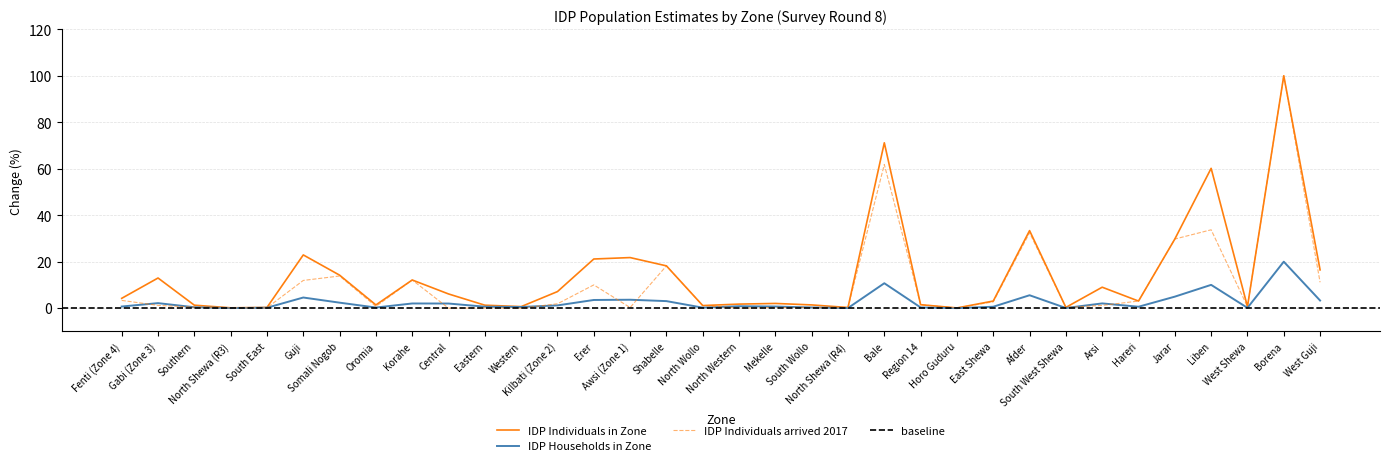

How many data points in IDP Individuals arrived 2017 are above 1?

19